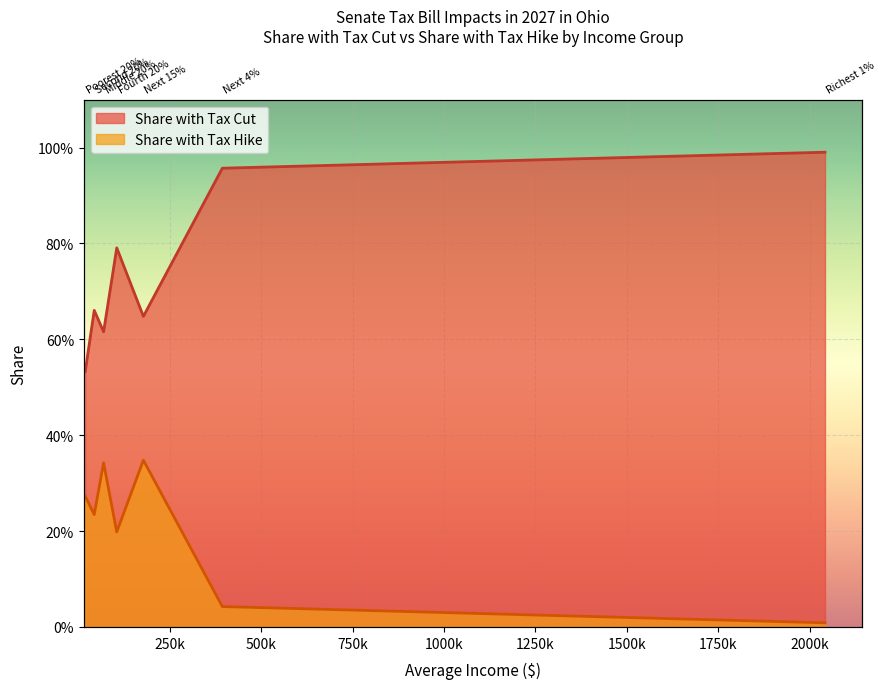

Which has a higher value, Poorest 20% or Richest 1%?

Richest 1%